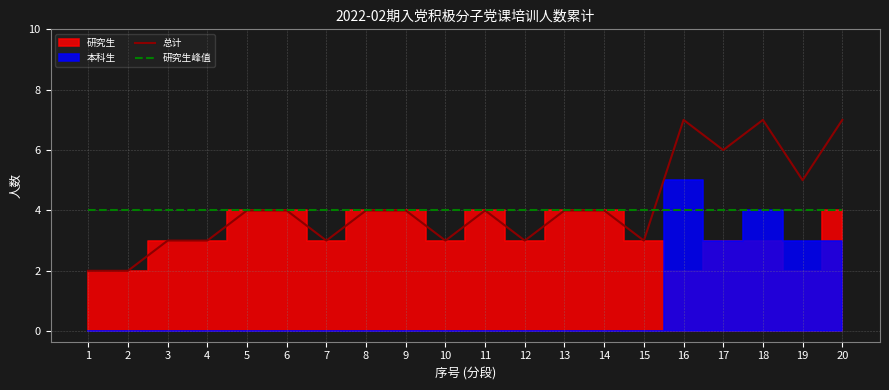

True or false: 总计 has a value of 4 at 7.

False